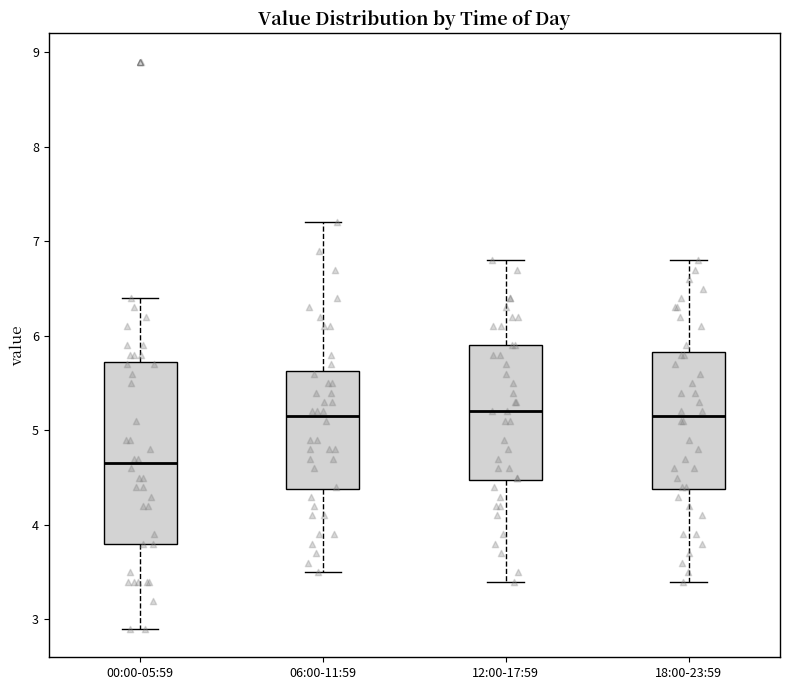

Reading left to right, read every box against the y-axis: the position of its median line, the range the box covers, and the ends of its whiskers. The values are not printed on the chart, so give them approximately, as read against the axis.

00:00-05:59: median 4.7, box 3.8 to 5.7, whiskers 2.9 to 6.4
06:00-11:59: median 5.2, box 4.4 to 5.6, whiskers 3.5 to 7.2
12:00-17:59: median 5.2, box 4.5 to 5.9, whiskers 3.4 to 6.8
18:00-23:59: median 5.2, box 4.4 to 5.8, whiskers 3.4 to 6.8